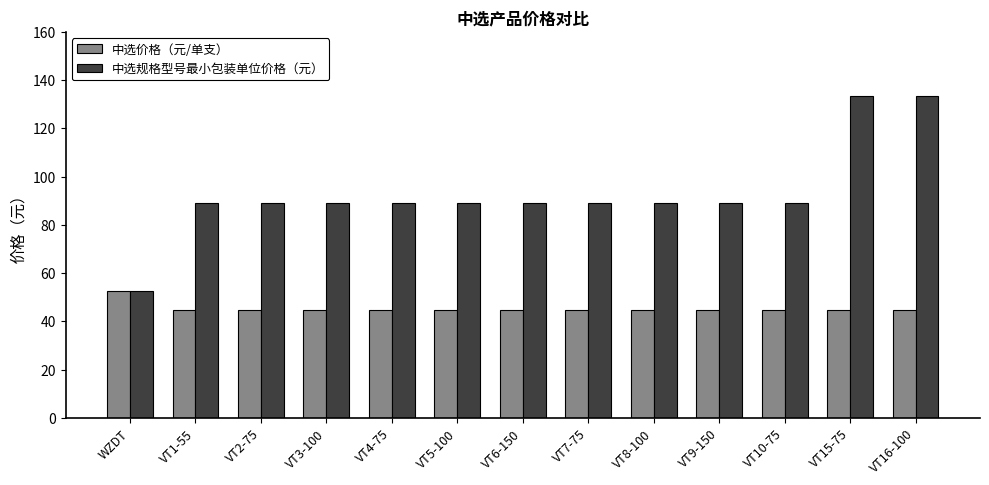

Reading left to right, what are all the values shown in this chart?

中选价格（元/单支）: WZDT=52.4	VT1-55=44.5	VT2-75=44.5	VT3-100=44.5	VT4-75=44.5	VT5-100=44.5	VT6-150=44.5	VT7-75=44.5	VT8-100=44.5	VT9-150=44.5	VT10-75=44.5	VT15-75=44.5	VT16-100=44.5
中选规格型号最小包装单位价格（元）: WZDT=52.4	VT1-55=89.0	VT2-75=89.0	VT3-100=89.0	VT4-75=89.0	VT5-100=89.0	VT6-150=89.0	VT7-75=89.0	VT8-100=89.0	VT9-150=89.0	VT10-75=89.0	VT15-75=133.5	VT16-100=133.5